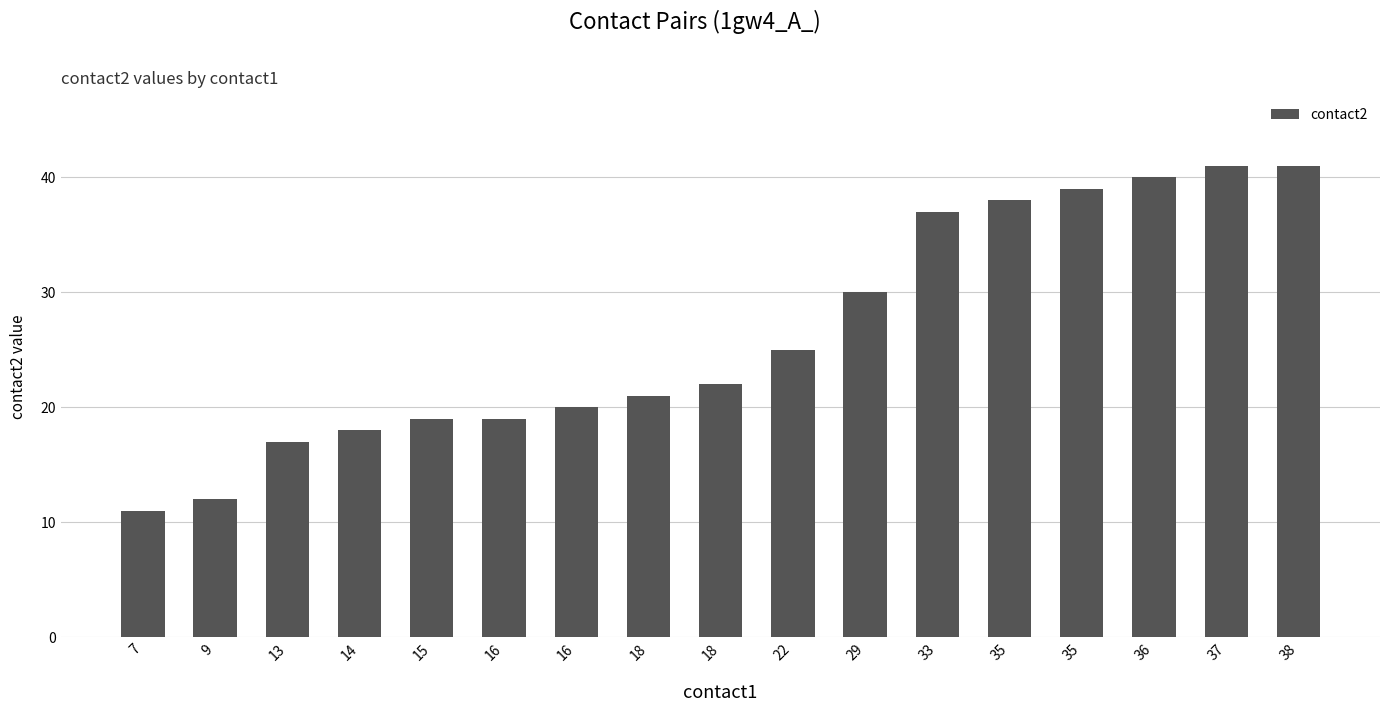

How many categories are shown in the chart?

17